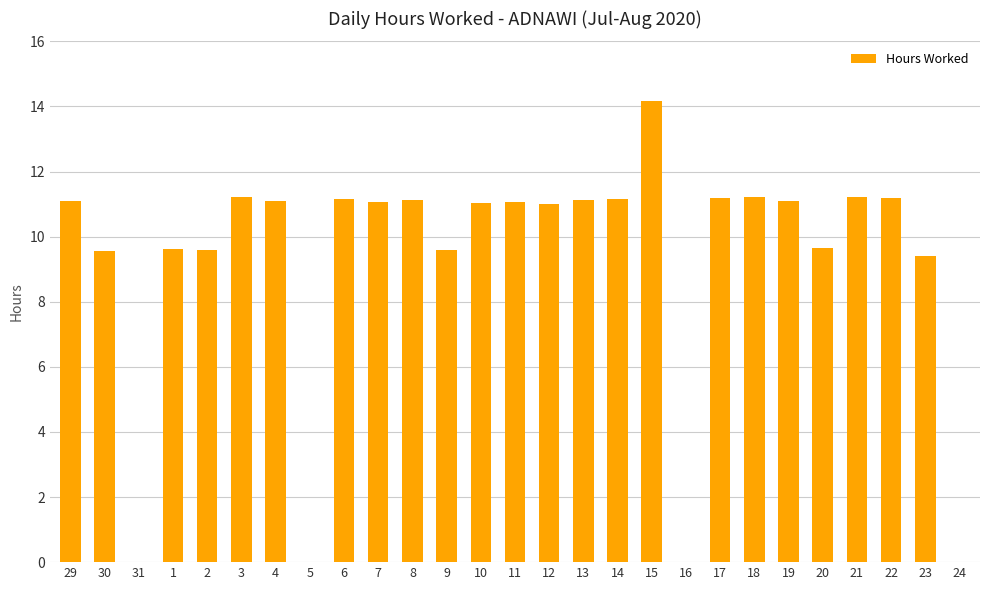

Are the bars horizontal?

No